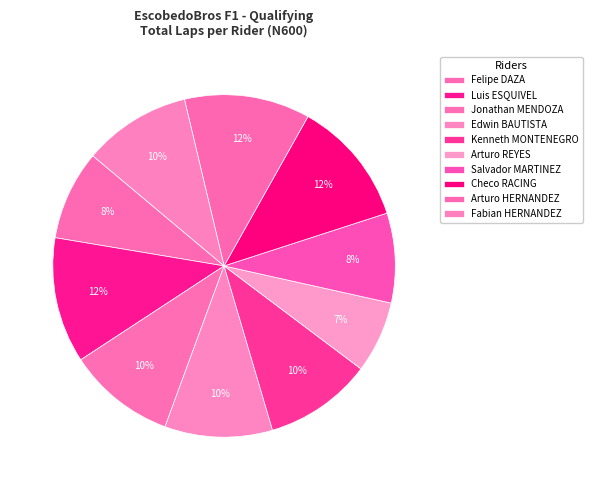

Rank the categories by value from highest to lowest.

Luis ESQUIVEL, Checo RACING, Arturo HERNANDEZ, Jonathan MENDOZA, Edwin BAUTISTA, Kenneth MONTENEGRO, Fabian HERNANDEZ, Felipe DAZA, Salvador MARTINEZ, Arturo REYES